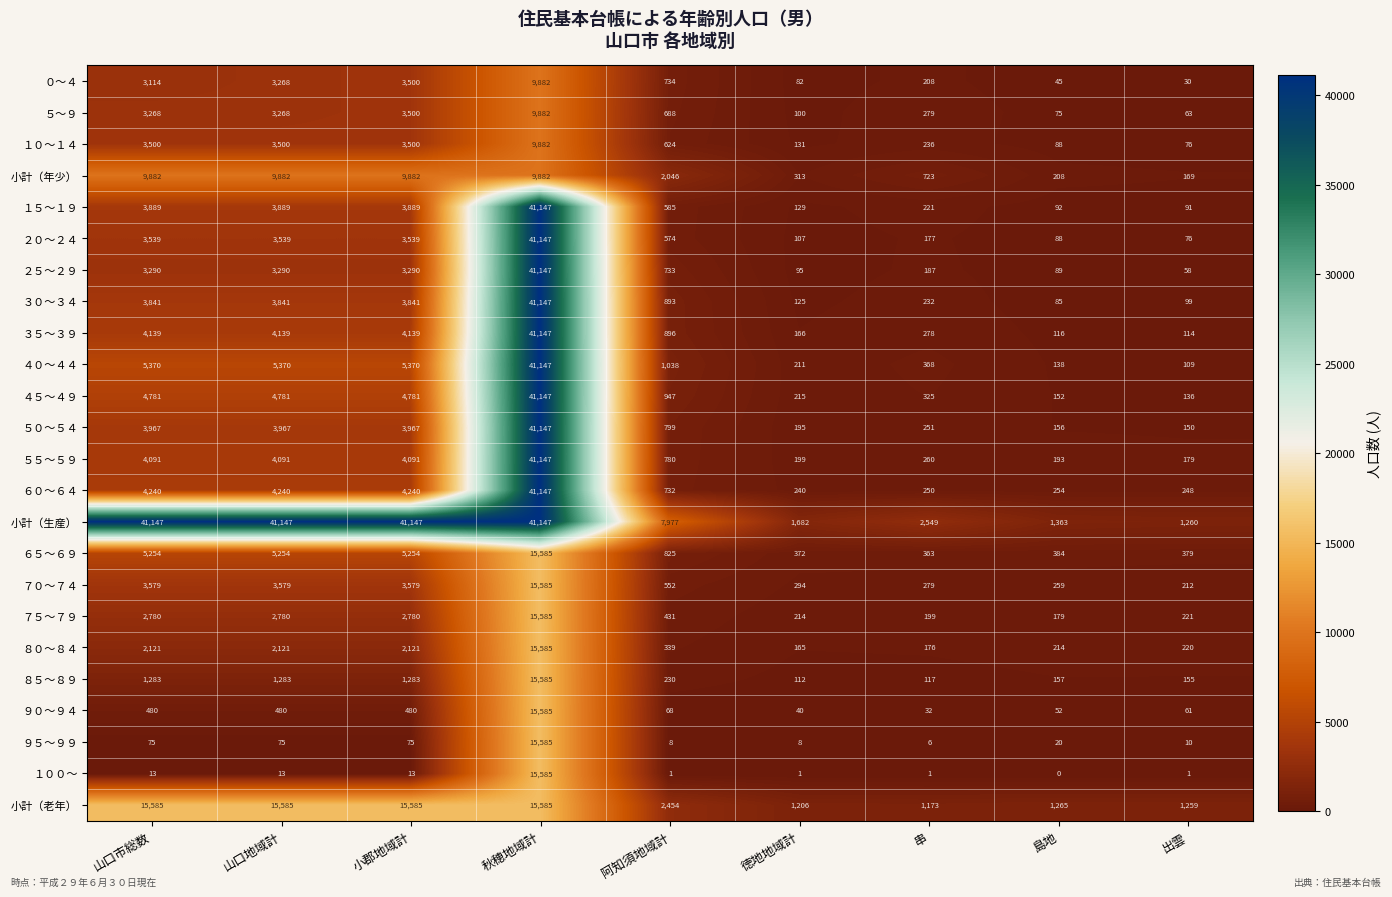

Where is ５～９ nearest to the value 4972?

小郡地域計